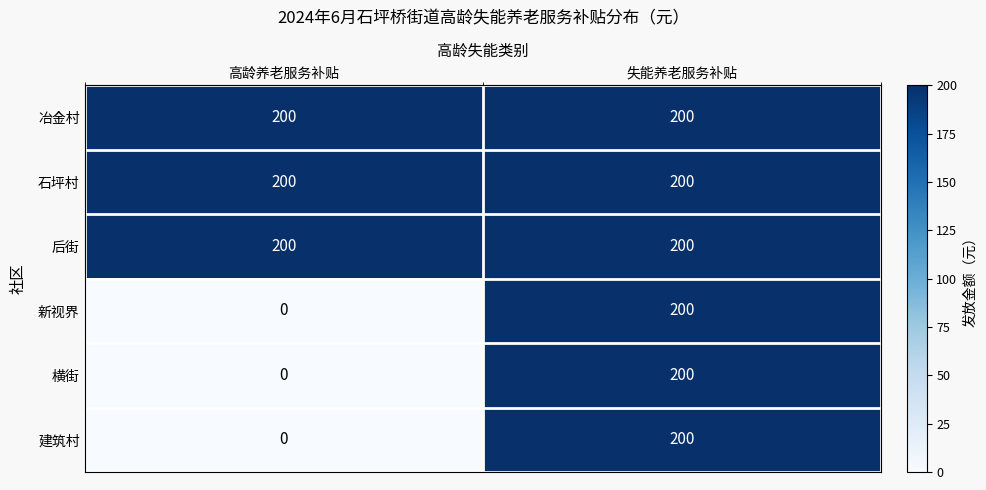

The value of 后街 at 高龄养老服务补贴 is 200. True or false?

True